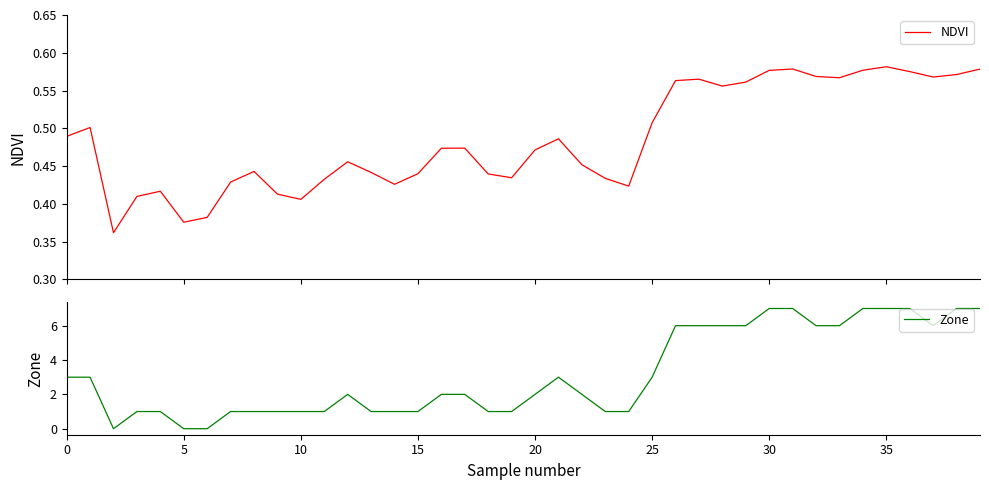

True or false: Zone has a value of 3 at 0.

True